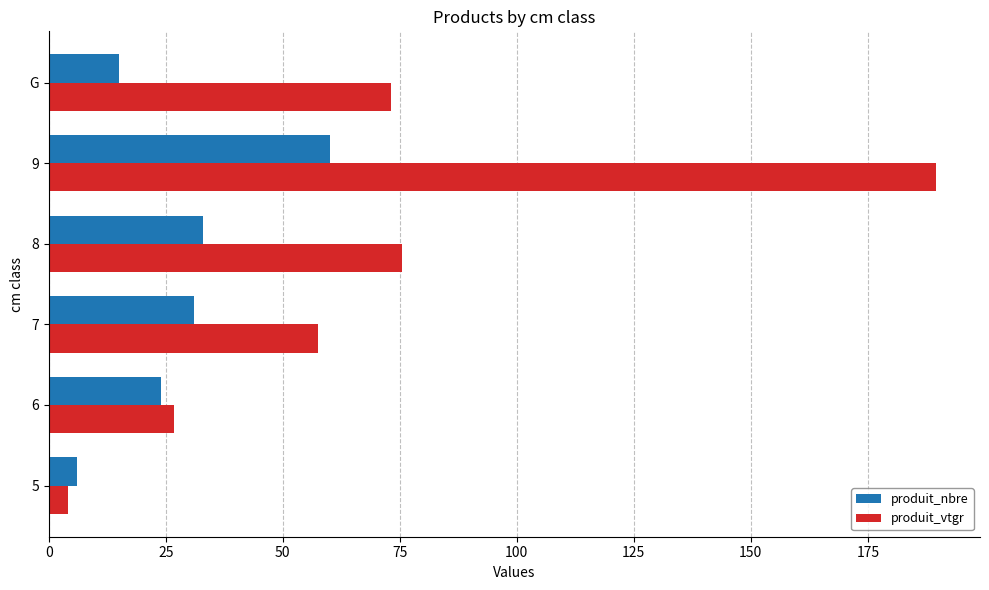

How many distinct data groups are displayed?

2